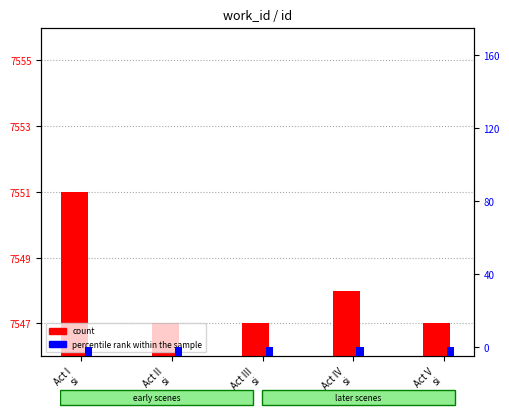

How many groups of bars are there?

5